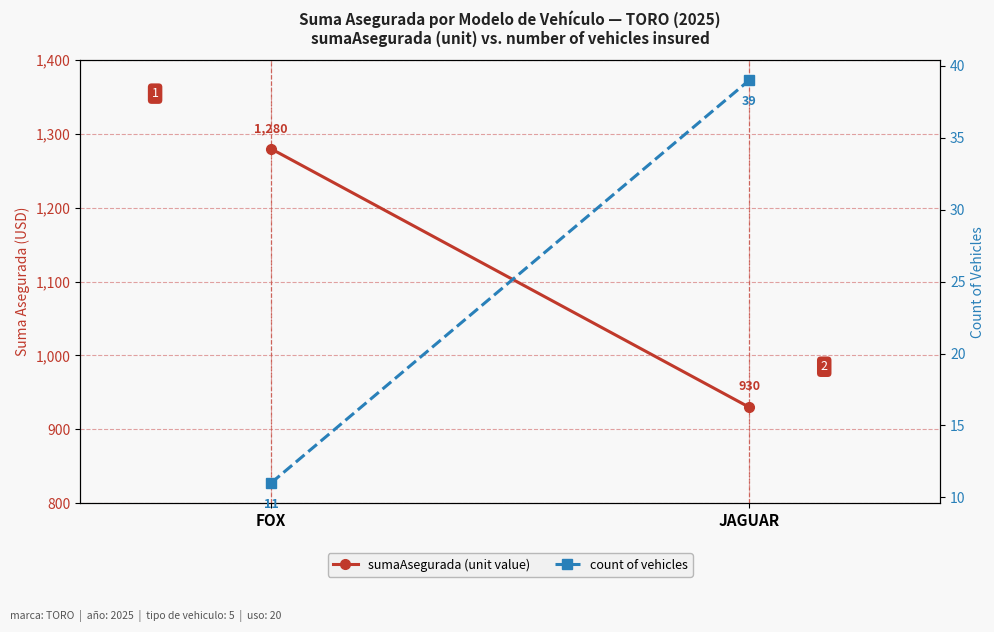

What is the average value of the sumaAsegurada (unit value) series?

1105